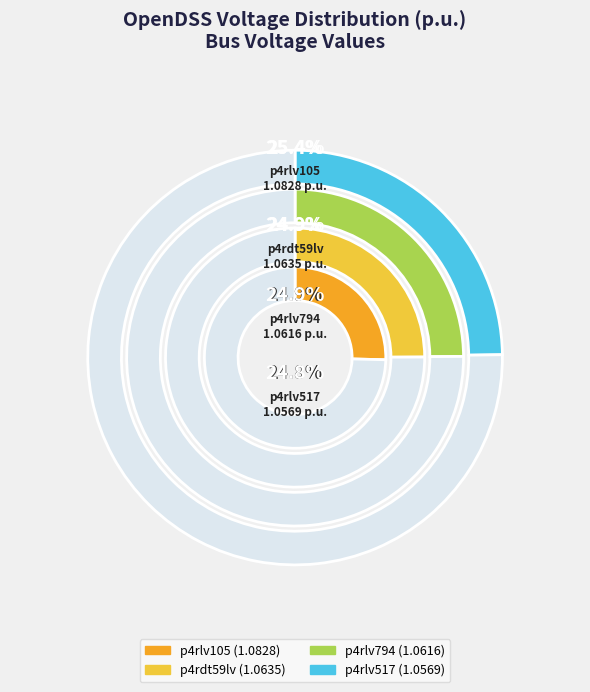

Is there a majority slice in this chart?

No